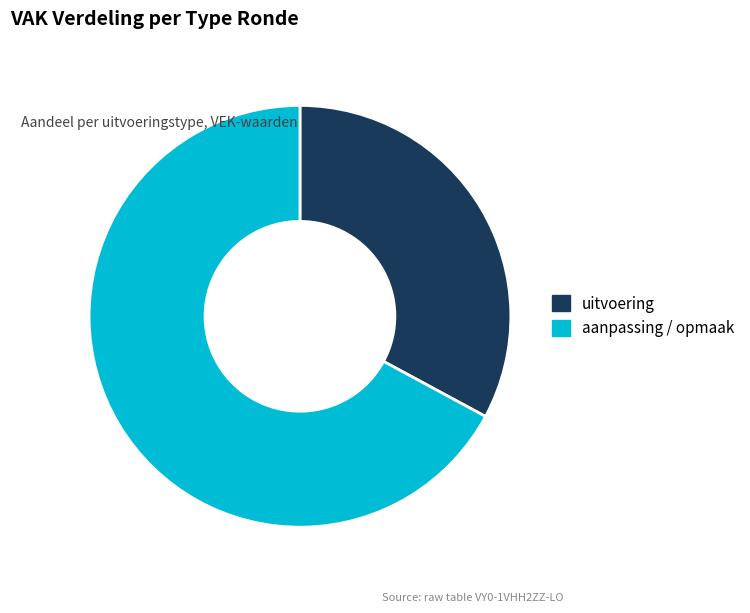

Rank the categories by value from lowest to highest.

uitvoering, aanpassing / opmaak